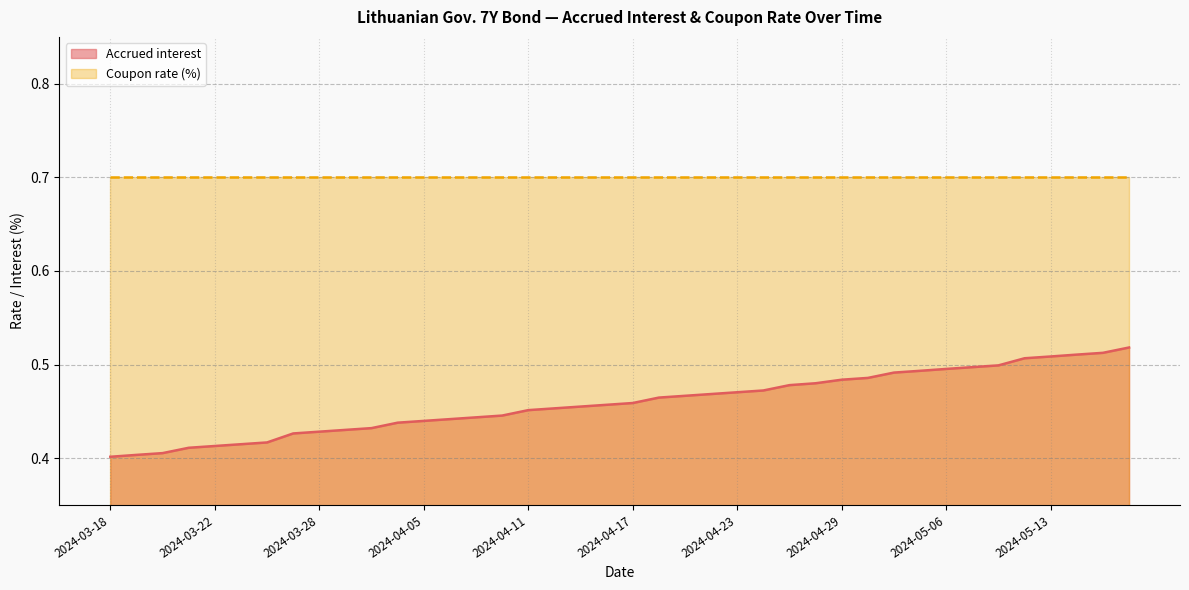

What is the label of the 26th point from the left?

2024-04-09